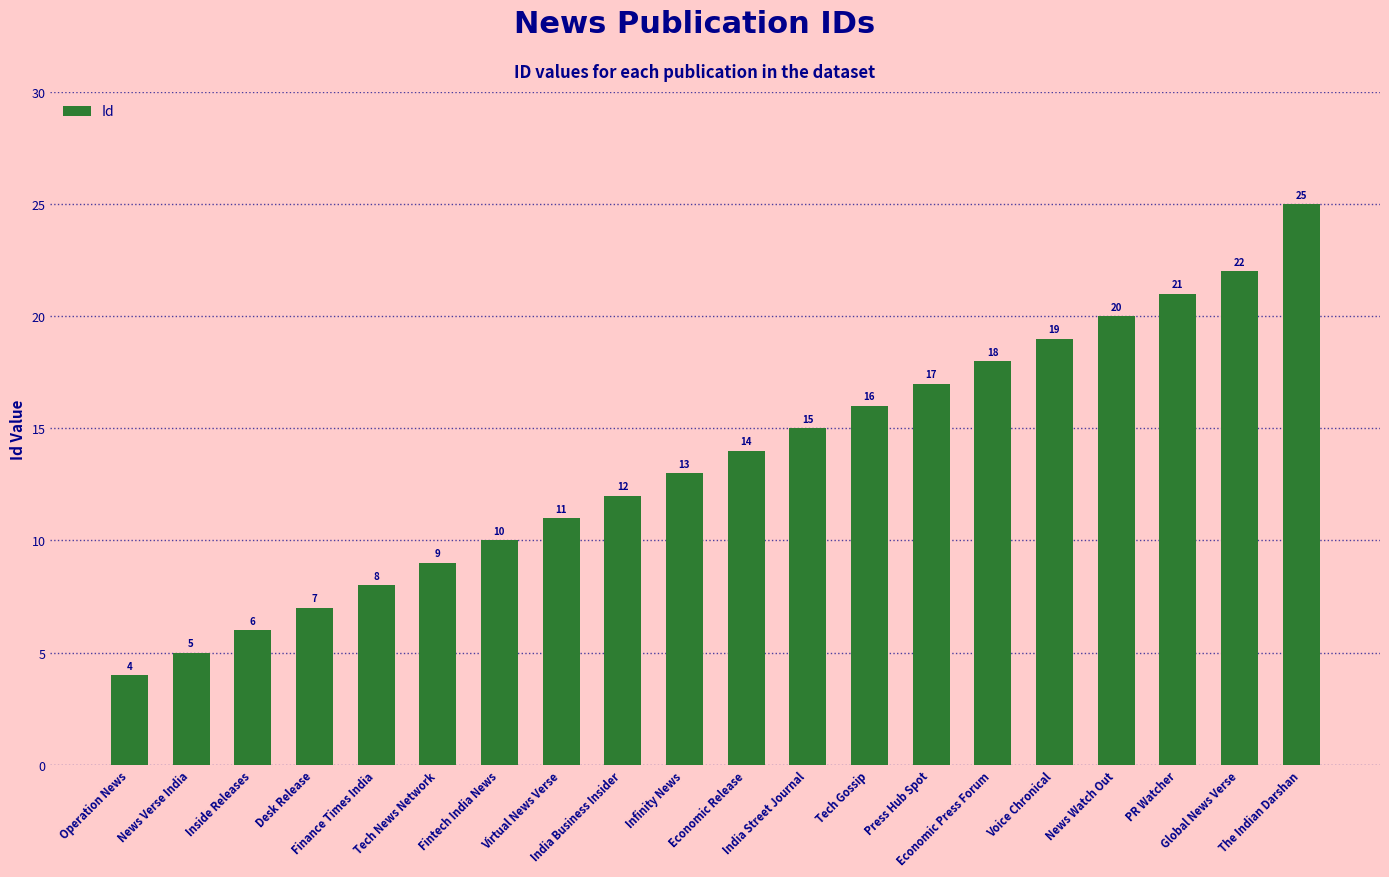

The chart shows a value of 20 at News Watch Out. True or false?

True